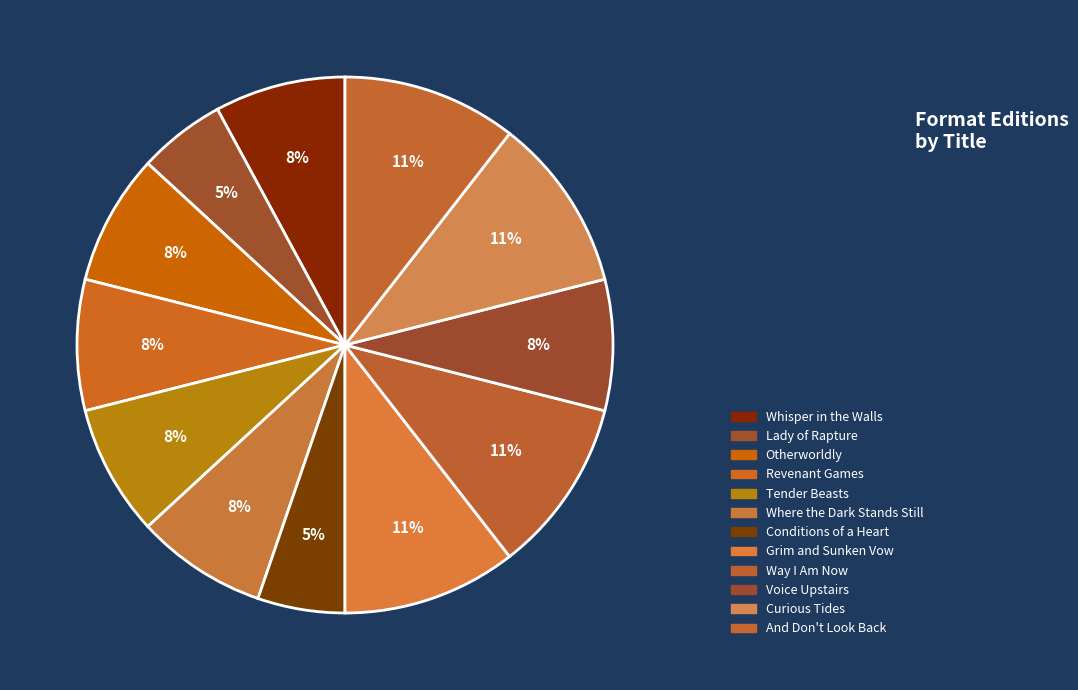

Which has a higher value, Revenant Games or Otherworldly?

Revenant Games